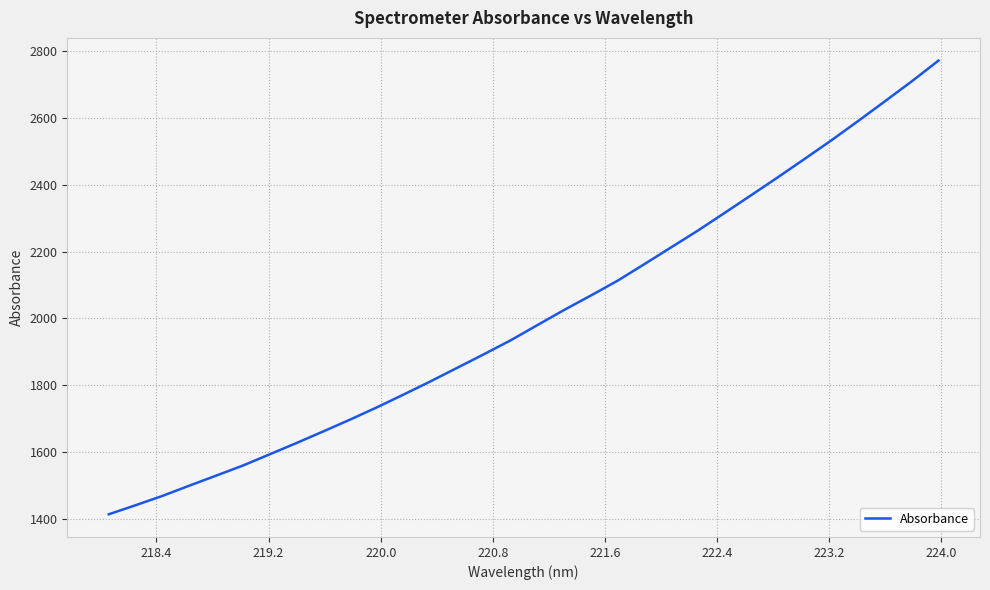

What is the sum of all values?

64155.2